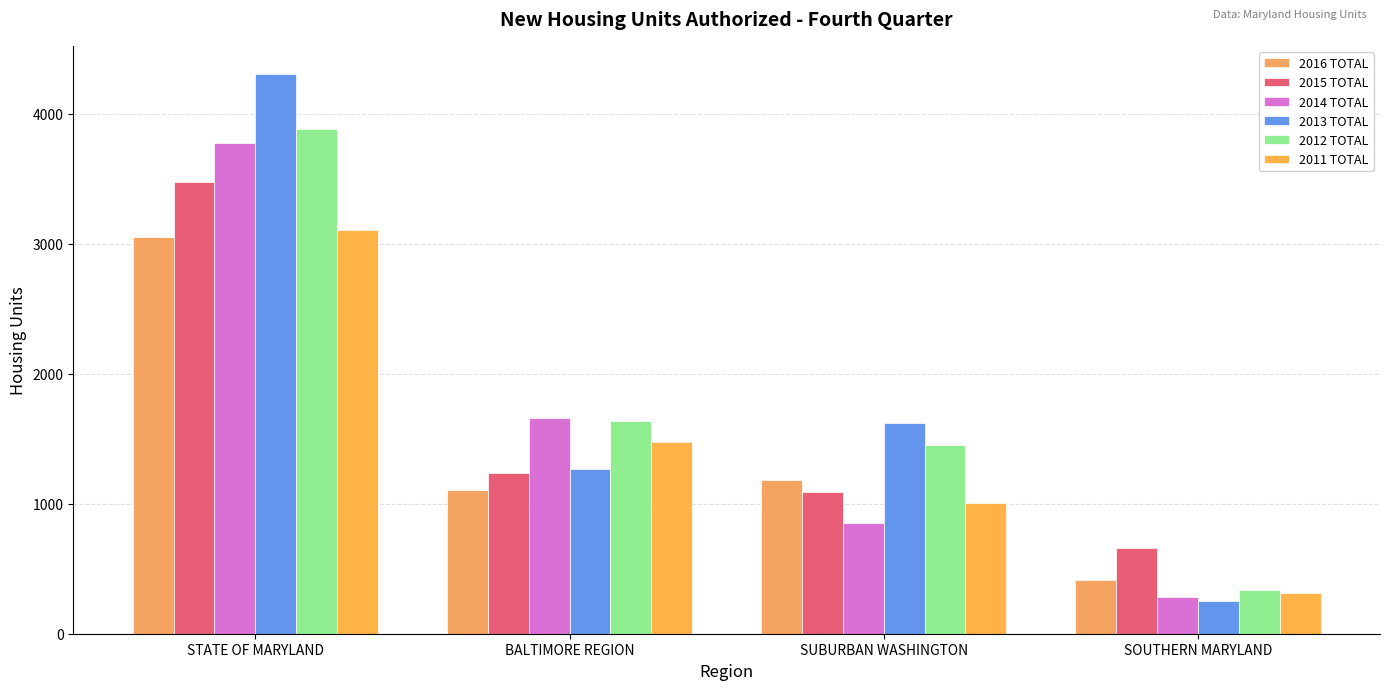

List the series in order of their peak value, highest first.

2013 TOTAL, 2012 TOTAL, 2014 TOTAL, 2015 TOTAL, 2011 TOTAL, 2016 TOTAL